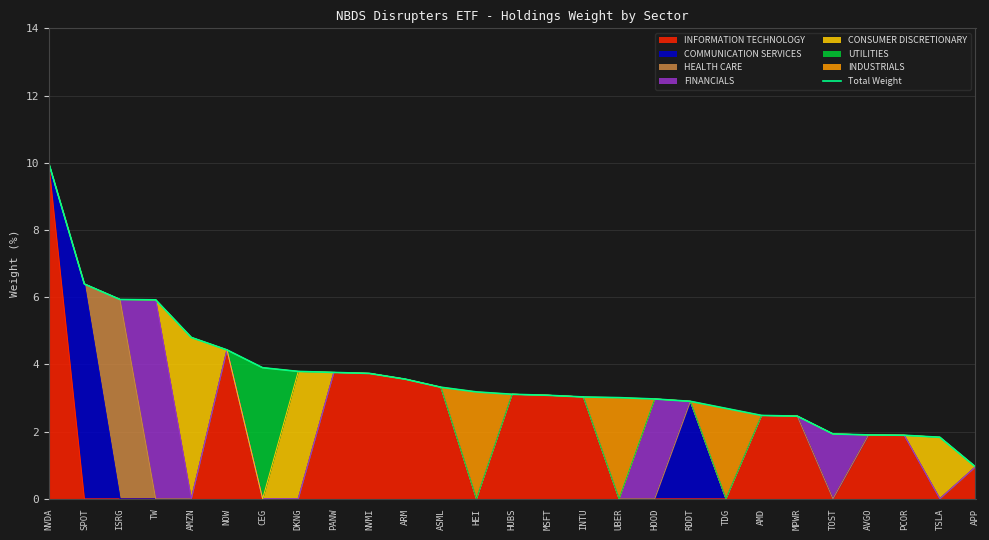

What is the difference between the maximum and second lowest values?

8.2